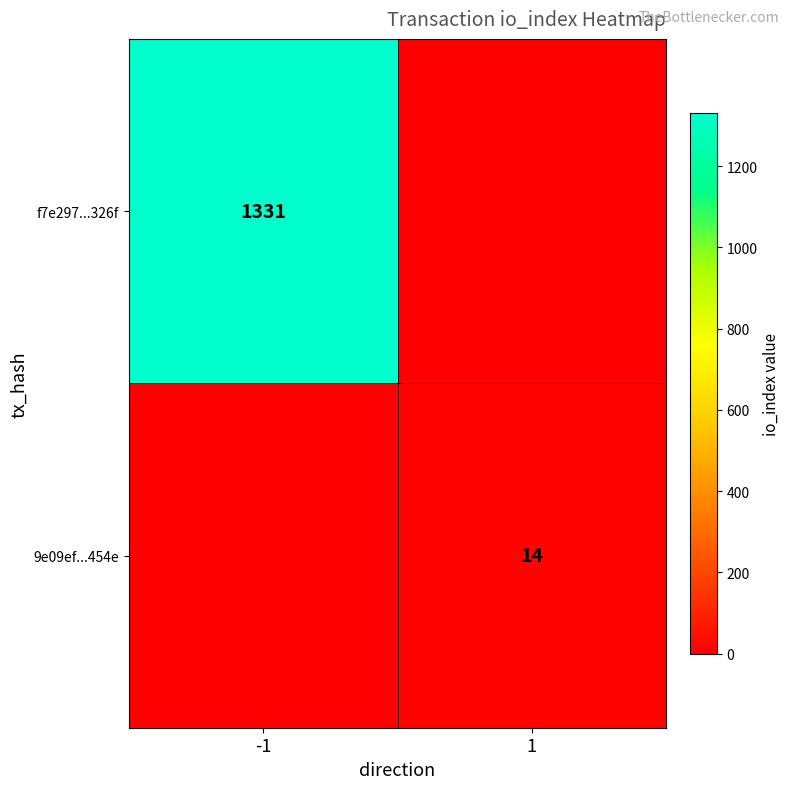

Is it true that 9e09ef...454e equals 25 at 1?

False